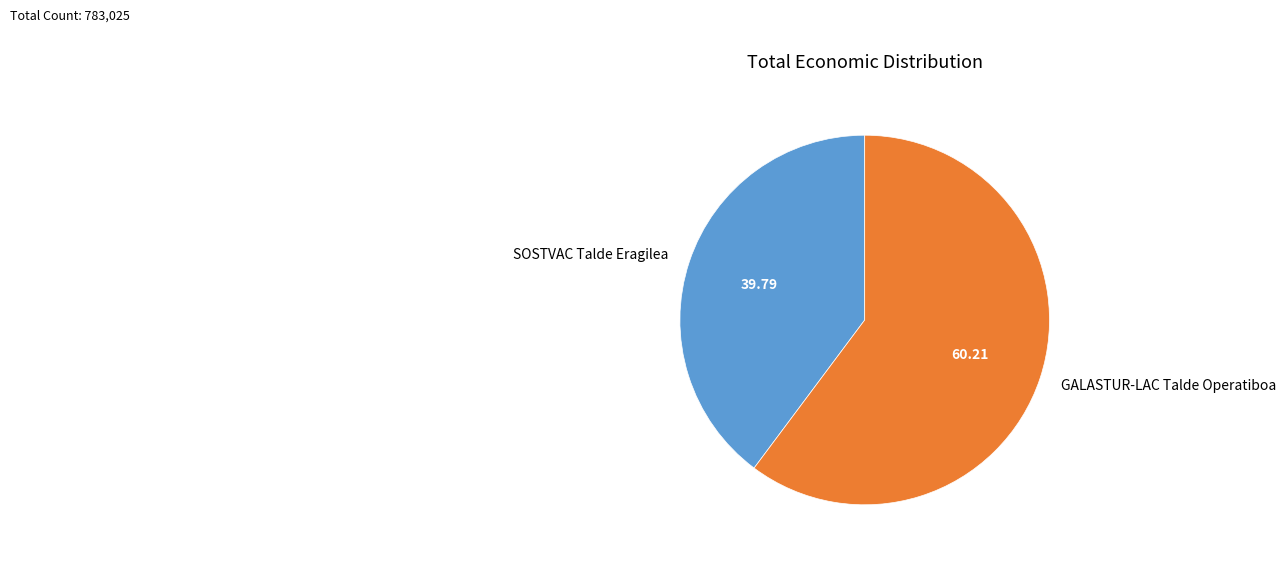

The SOSTVAC Talde Eragilea slice represents 40% of the pie. True or false?

True